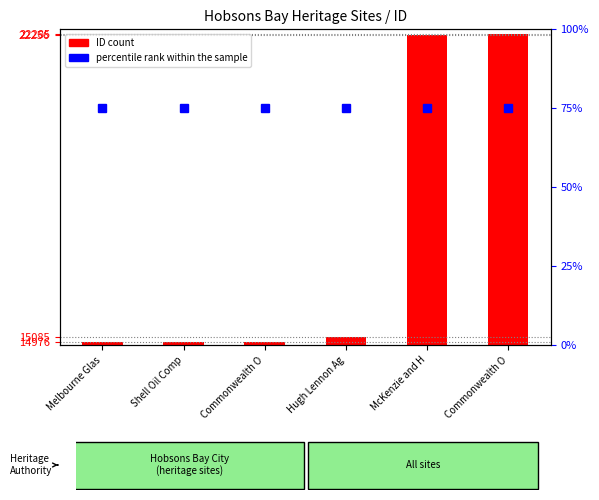

What is the label of the 6th bar from the left?

Commonwealth O